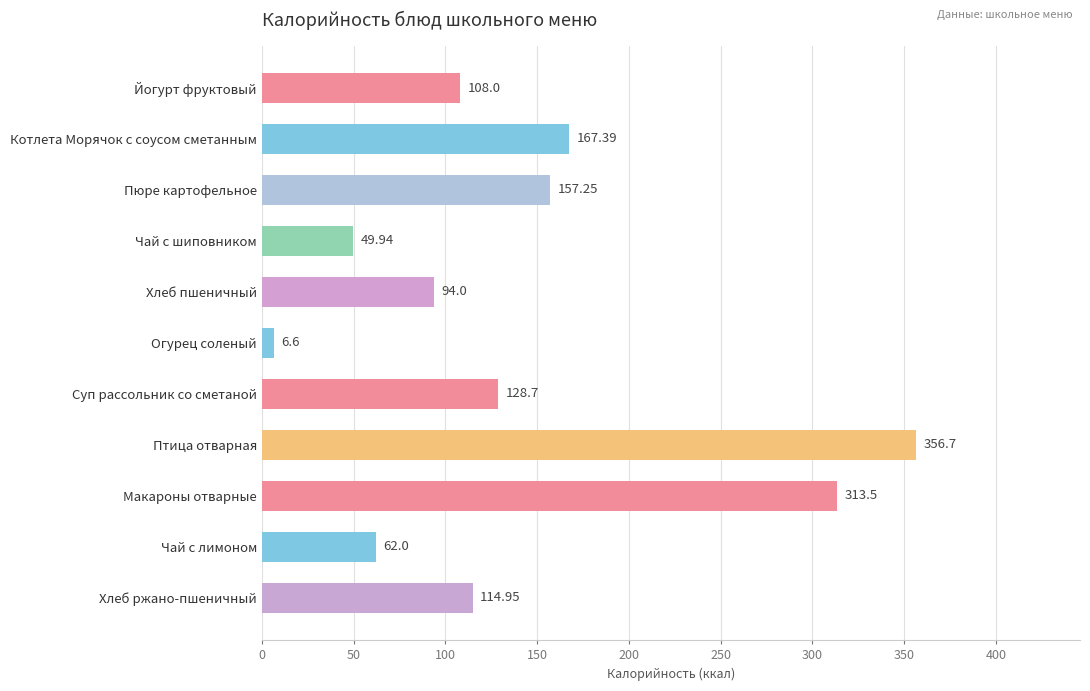

What is the smallest value displayed?

6.6